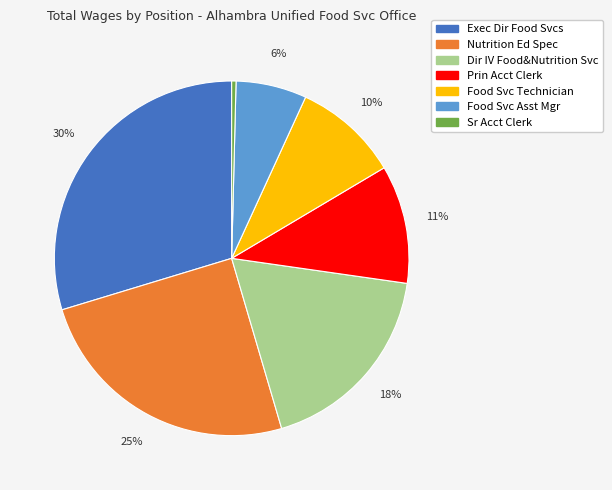

Rank the categories by value from lowest to highest.

Sr Acct Clerk, Food Svc Asst Mgr, Food Svc Technician, Prin Acct Clerk, Dir IV Food&Nutrition Svc, Nutrition Ed Spec, Exec Dir Food Svcs